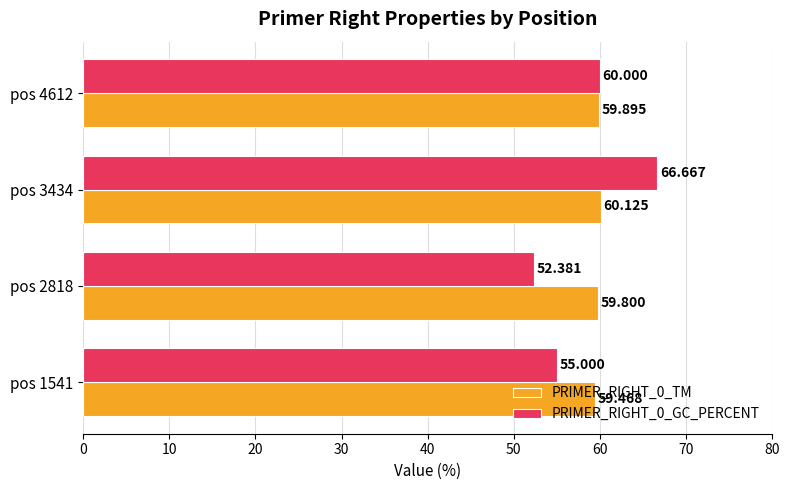

Which series has the widest spread of values?

PRIMER_RIGHT_0_GC_PERCENT